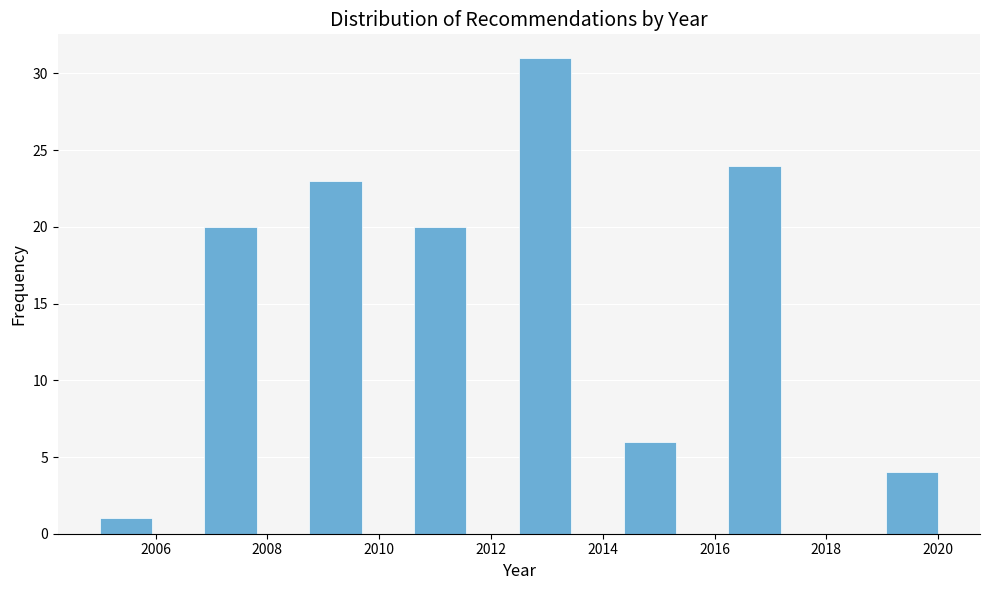

Reading left to right, transcribe this chart: for each bar, give the range it covers on the x-axis and its height. Neither the bar edges nor the heights are printed on the chart, so give them approximately, as read against the axes.

2005.0 to 2006.0: 1
2006.0 to 2006.8: 0
2006.8 to 2007.8: 20
2007.8 to 2008.8: 0
2008.8 to 2009.6: 23
2009.6 to 2010.6: 0
2010.6 to 2011.6: 20
2011.6 to 2012.6: 0
2012.6 to 2013.4: 31
2013.4 to 2014.4: 0
2014.4 to 2015.4: 6
2015.4 to 2016.2: 0
2016.2 to 2017.2: 24
2017.2 to 2018.2: 0
2018.2 to 2019.0: 0
2019.0 to 2020.0: 4